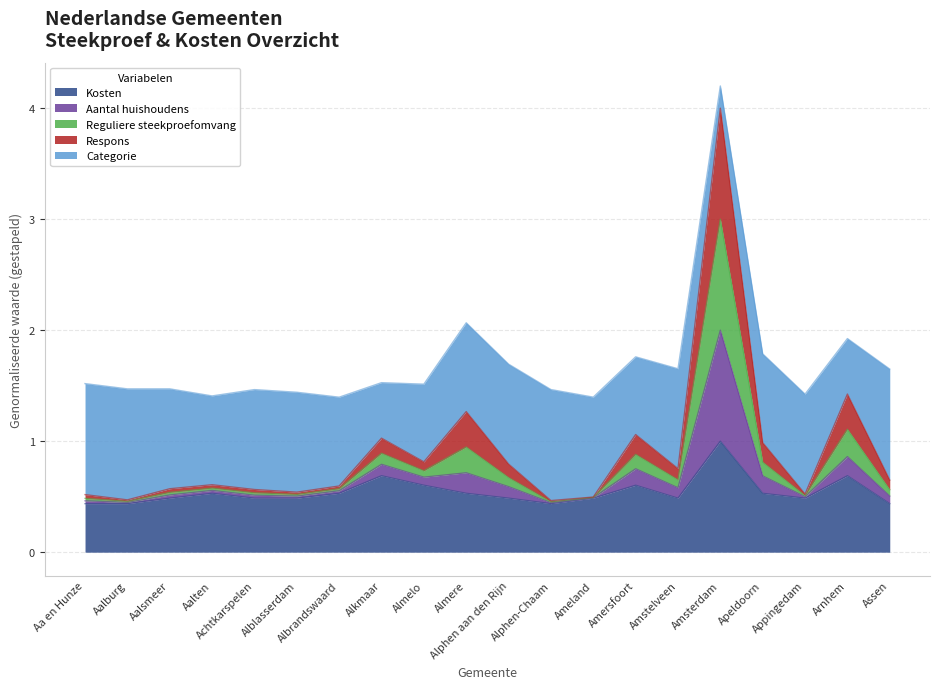

Is it true that Respons equals 0.2 at Albrandswaard?

False